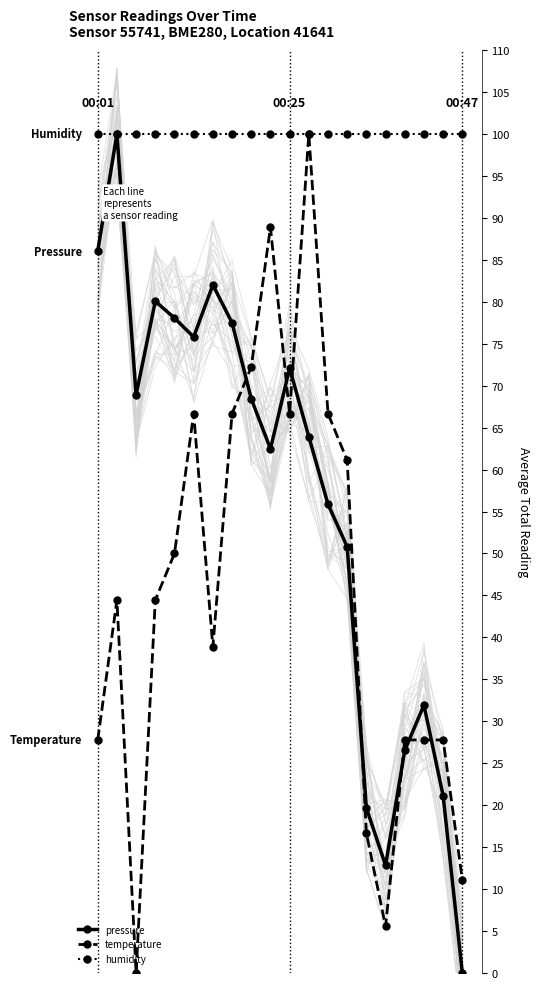

At which category is the sum across all series the highest?

11